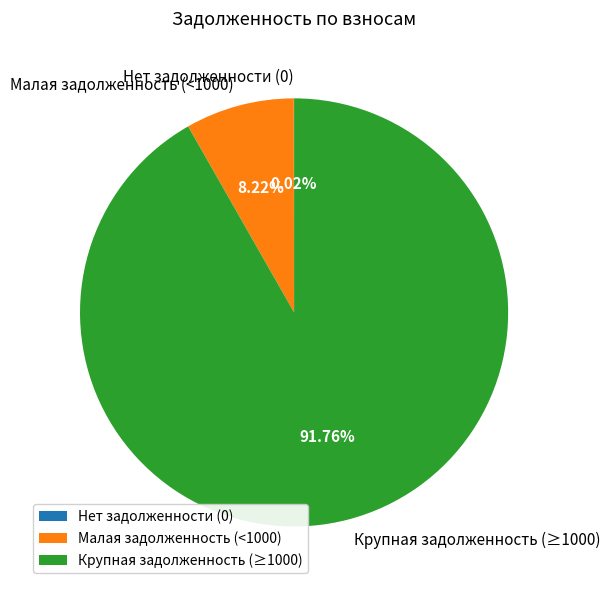

Is the sum of Крупная задолженность (≥1000) and Малая задолженность (<1000) greater than half?

Yes